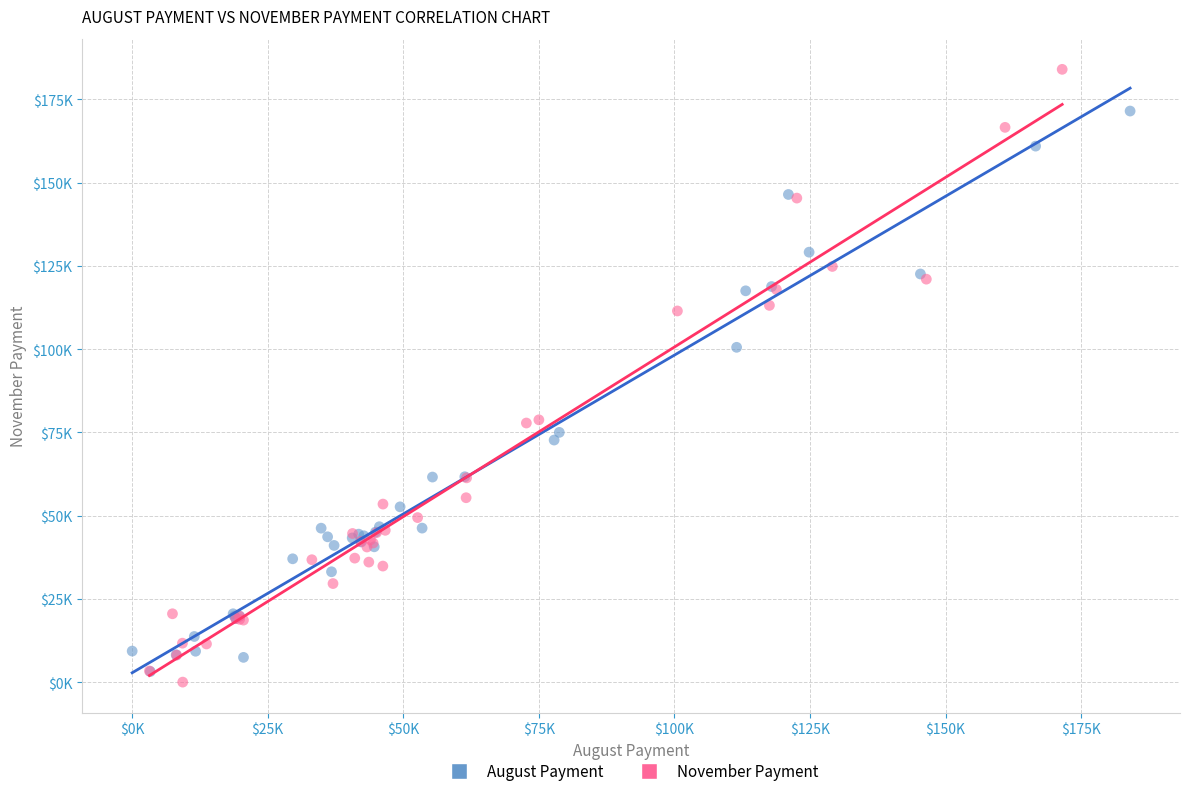

What are all the series names shown in the legend?

August Payment, November Payment